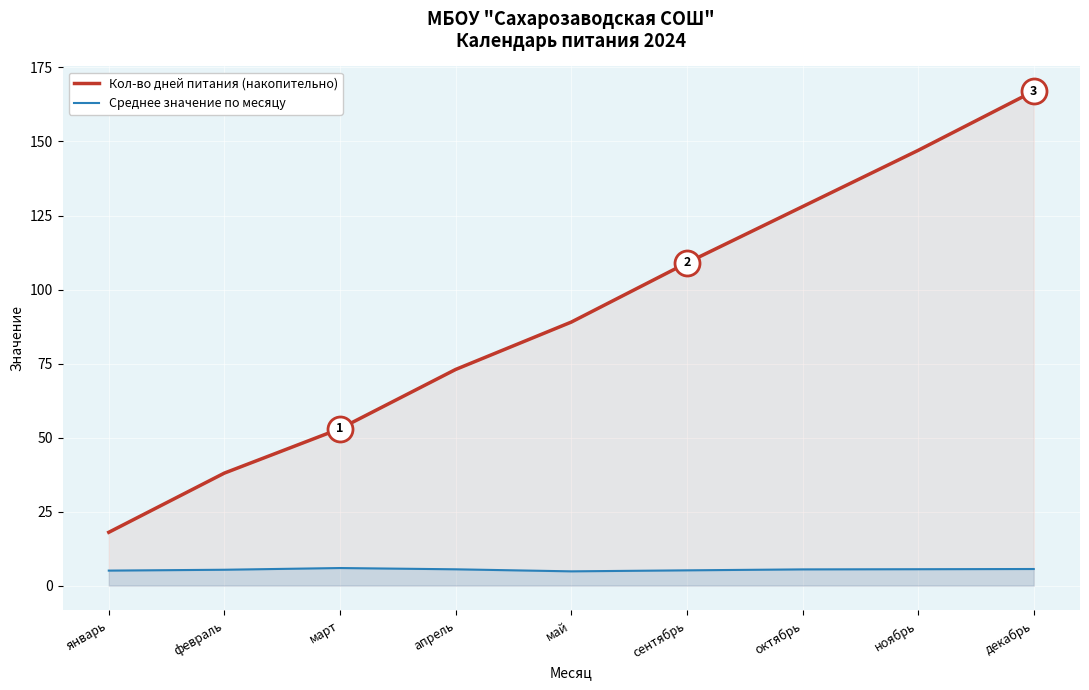

How many values in the Кол-во дней питания (накопительно) series exceed 89?

4